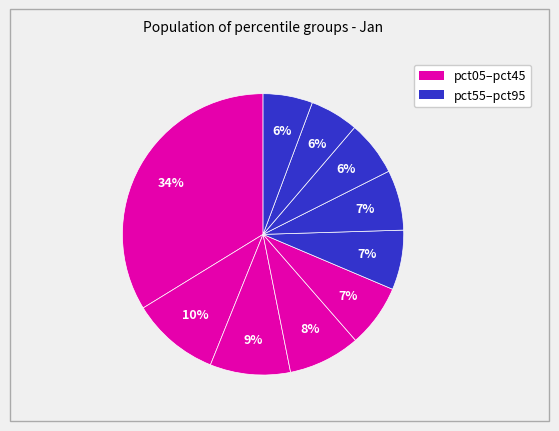

Count the number of slices in the pie.

10